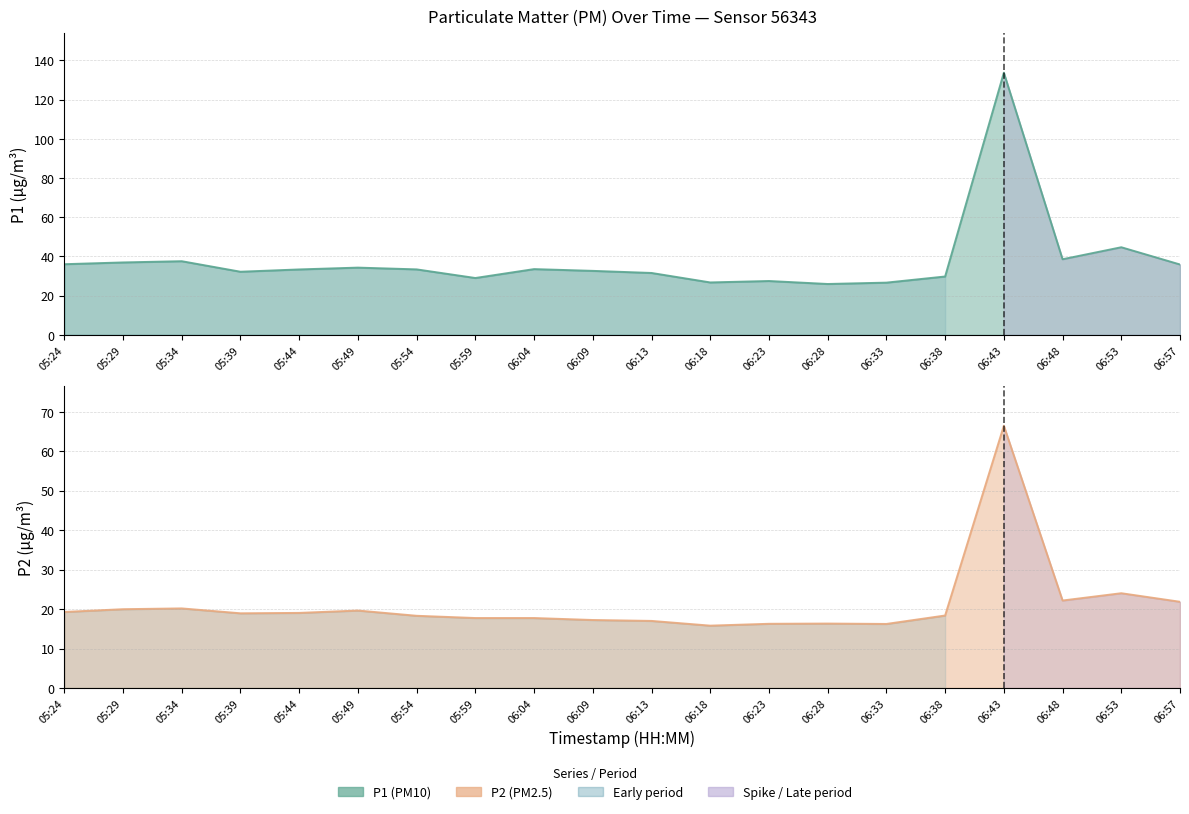

True or false: P1 and P2 intersect in this chart.

False